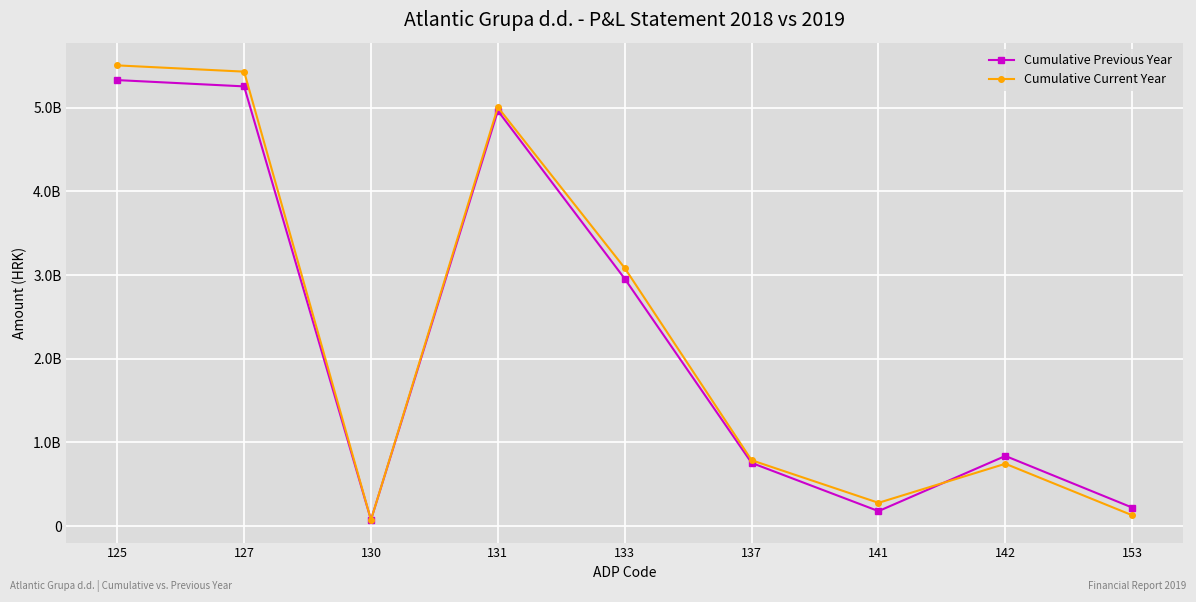

What are all the series names shown in the legend?

Cumulative Previous Year, Cumulative Current Year